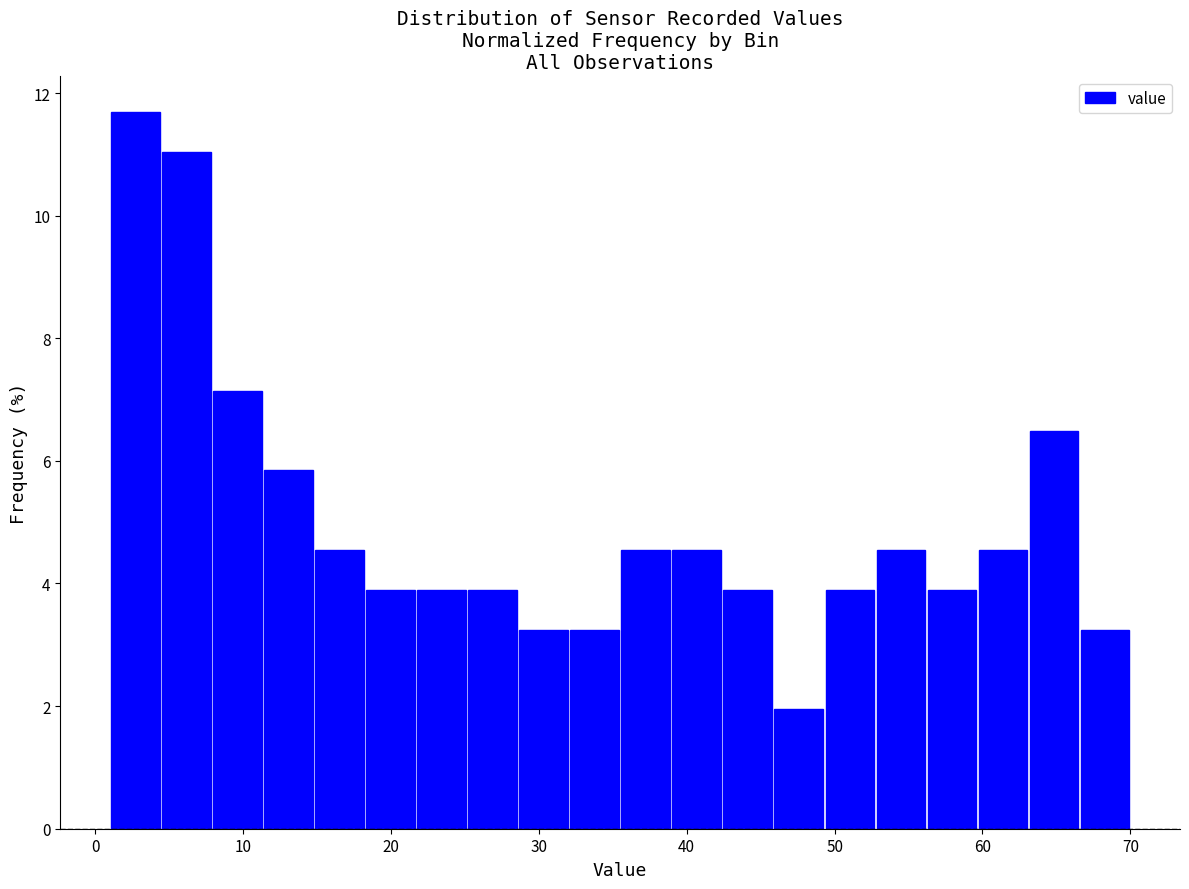

Around what value on the x-axis is the tallest bar? Give the approximate position of its centre, as read against the axis.

3